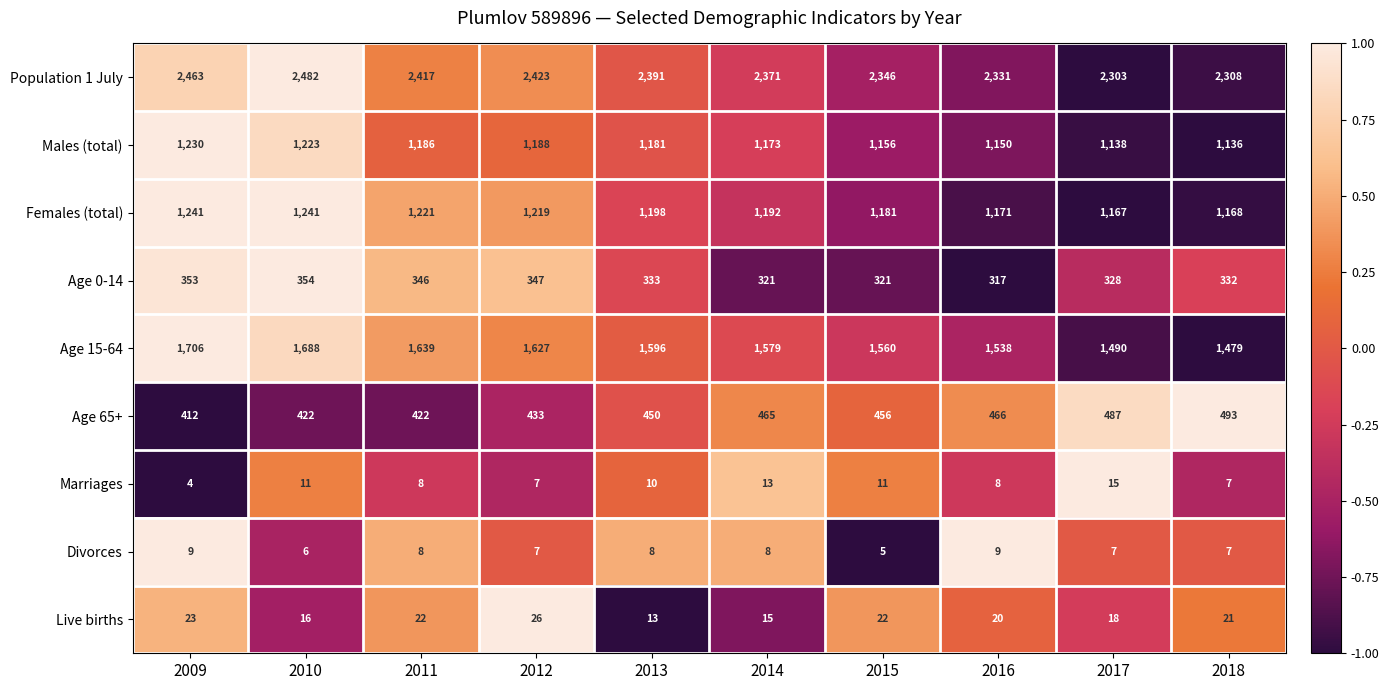

How many categories are shown in the chart?

10